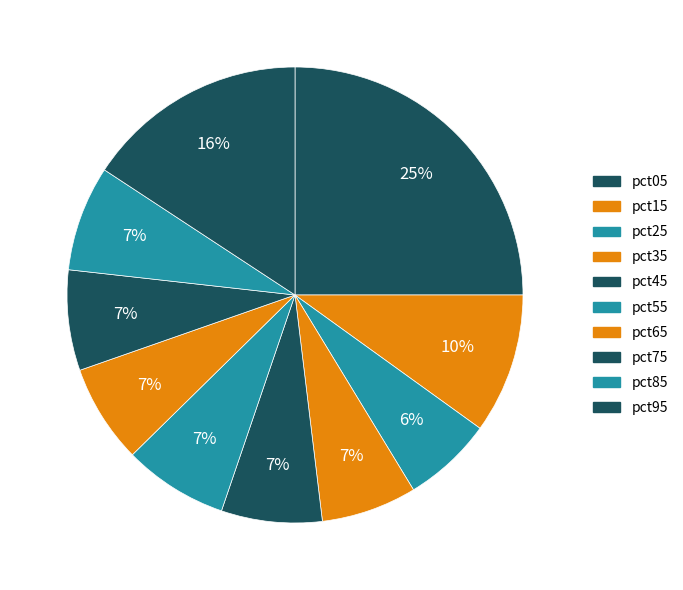

How many segments does this pie chart have?

10